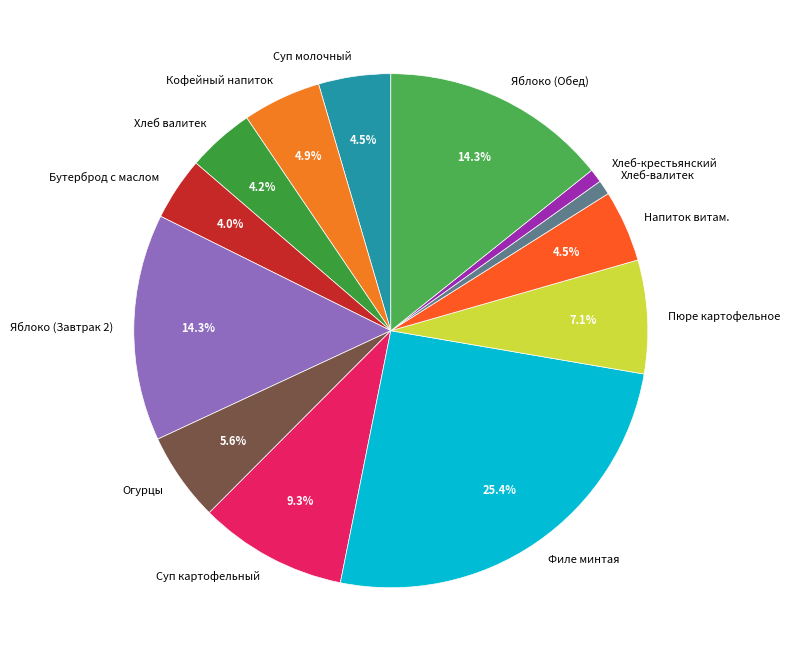

Which category has the biggest portion of the pie?

Филе минтая